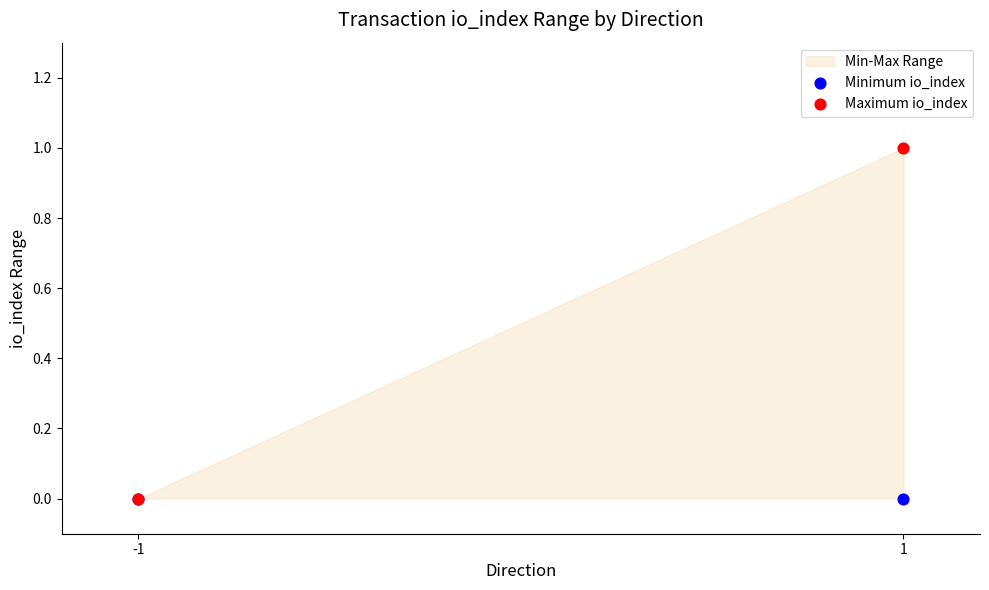

Which series has the largest Y range (max minus min)?

Maximum io_index